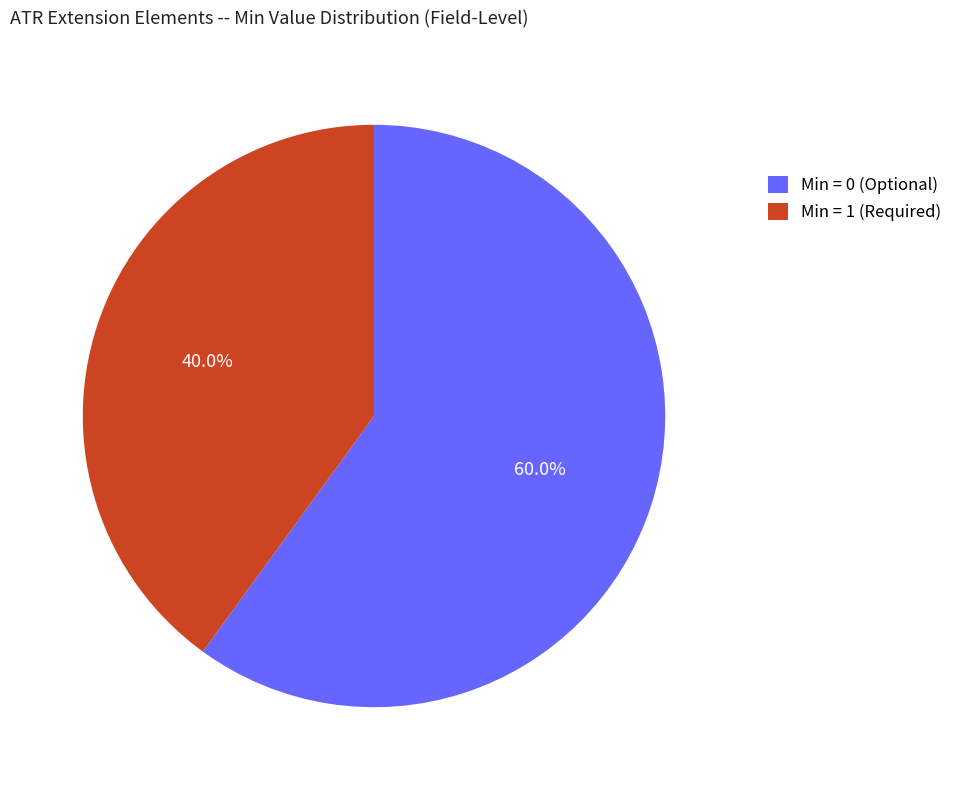

Combined, do Min = 1 (Required) and Min = 0 (Optional) account for over 50%?

Yes